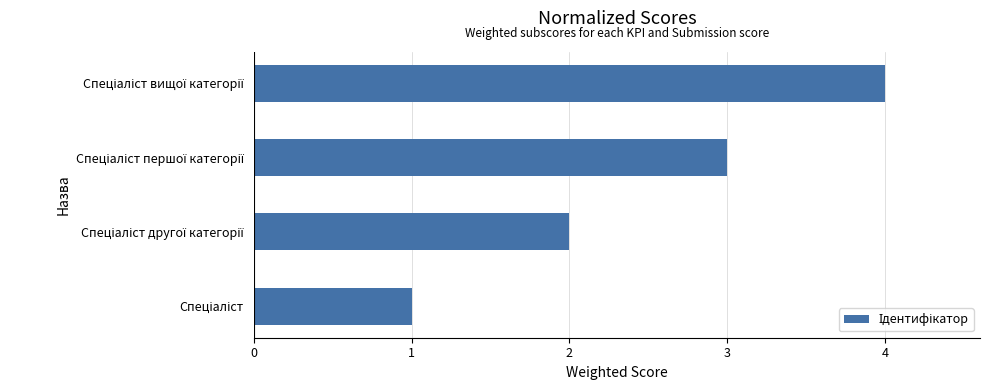

What is the greatest value displayed?

4